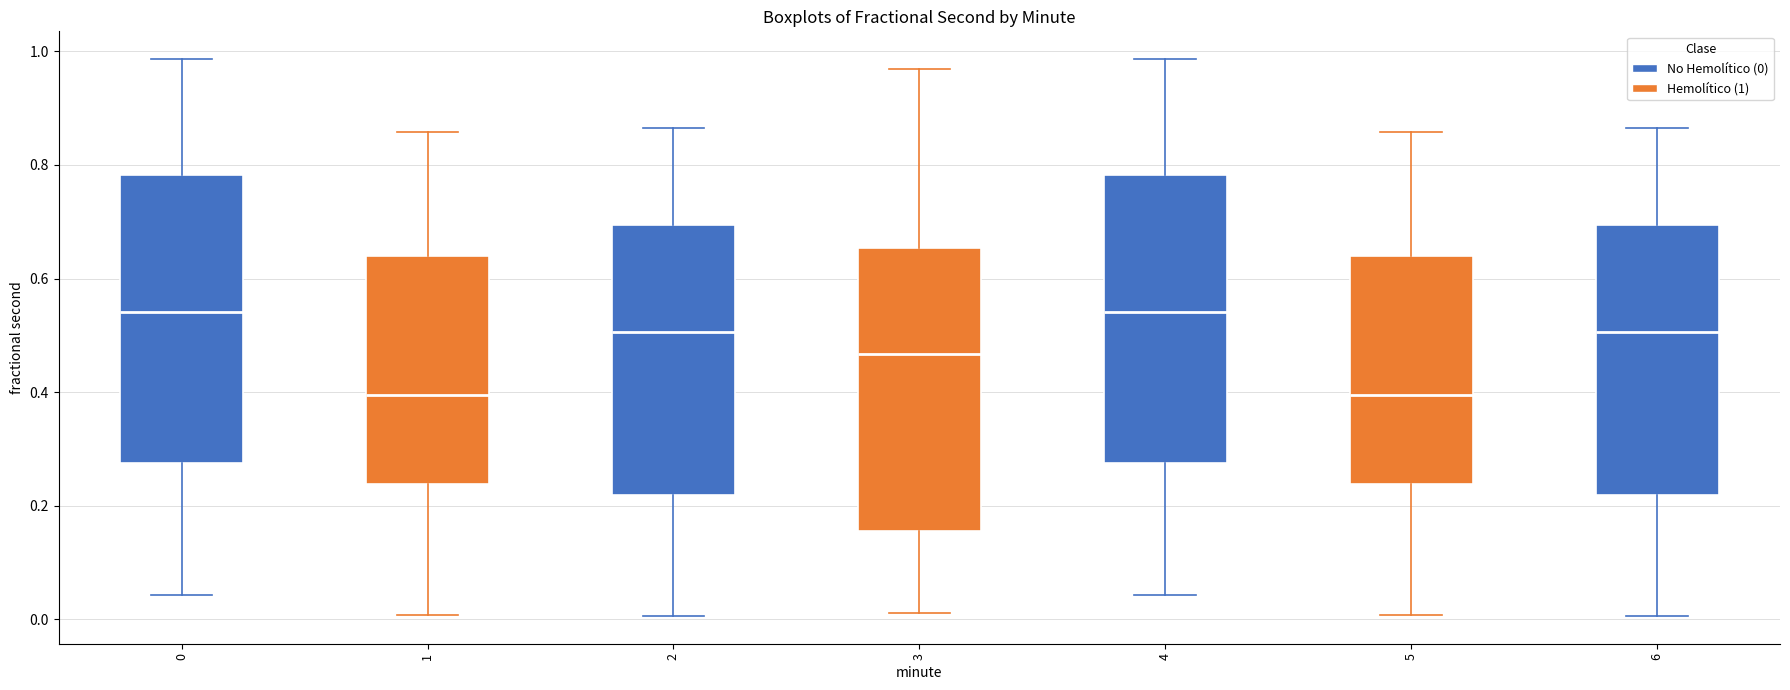

Reading left to right, transcribe this box plot: for each box, give where its median line is, the range the box spans, and where its two whiskers end, as read against the y-axis. The values are not printed on the chart, so give them approximately, as read against the axis.

0: median 0.54, box 0.28 to 0.78, whiskers 0.04 to 0.98
1: median 0.40, box 0.24 to 0.64, whiskers 0.00 to 0.86
2: median 0.50, box 0.22 to 0.70, whiskers 0.00 to 0.86
3: median 0.46, box 0.16 to 0.66, whiskers 0.02 to 0.96
4: median 0.54, box 0.28 to 0.78, whiskers 0.04 to 0.98
5: median 0.40, box 0.24 to 0.64, whiskers 0.00 to 0.86
6: median 0.50, box 0.22 to 0.70, whiskers 0.00 to 0.86